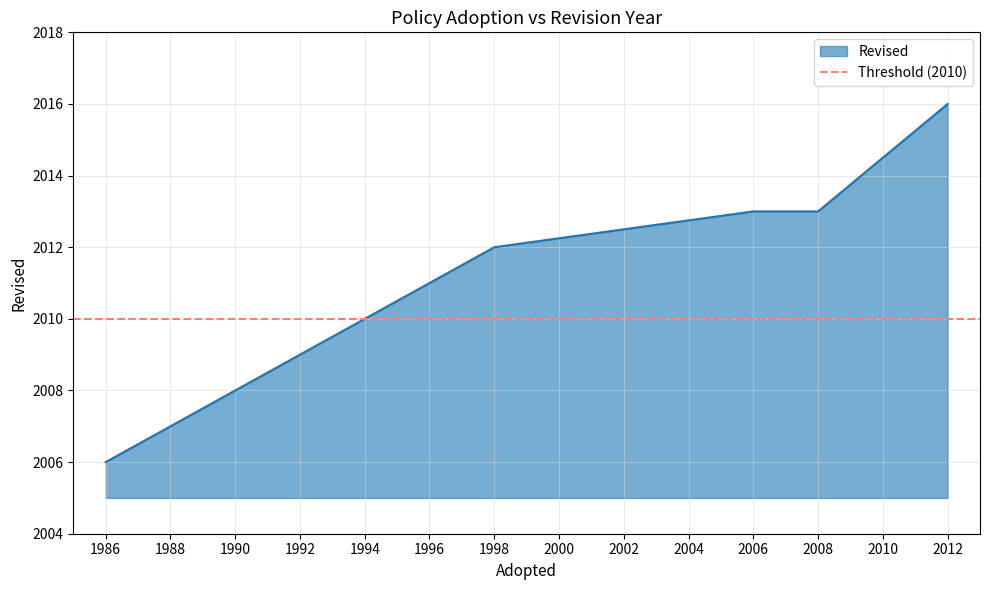

Does the chart have visible grid lines?

Yes